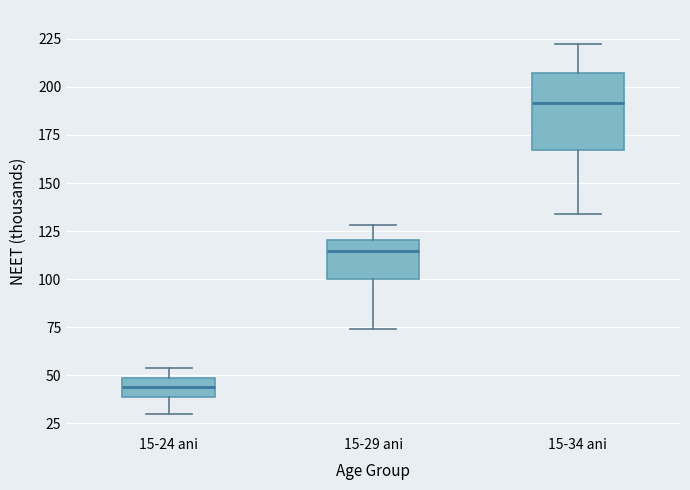

Comparing the boxes themselves (not the whiskers), which one is the tallest?

15-34 ani